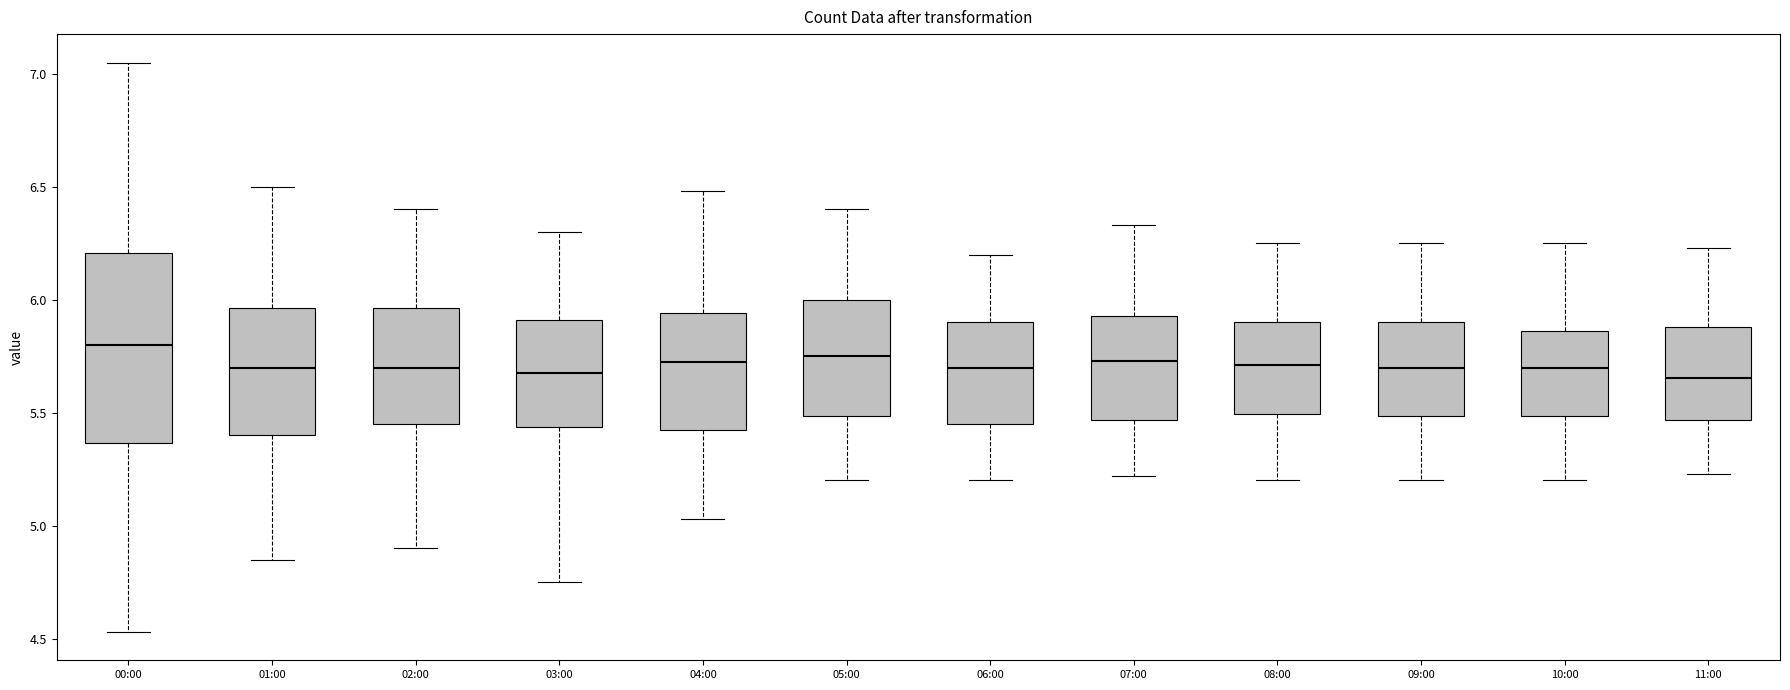

Comparing the boxes themselves (not the whiskers), which one is the tallest?

00:00